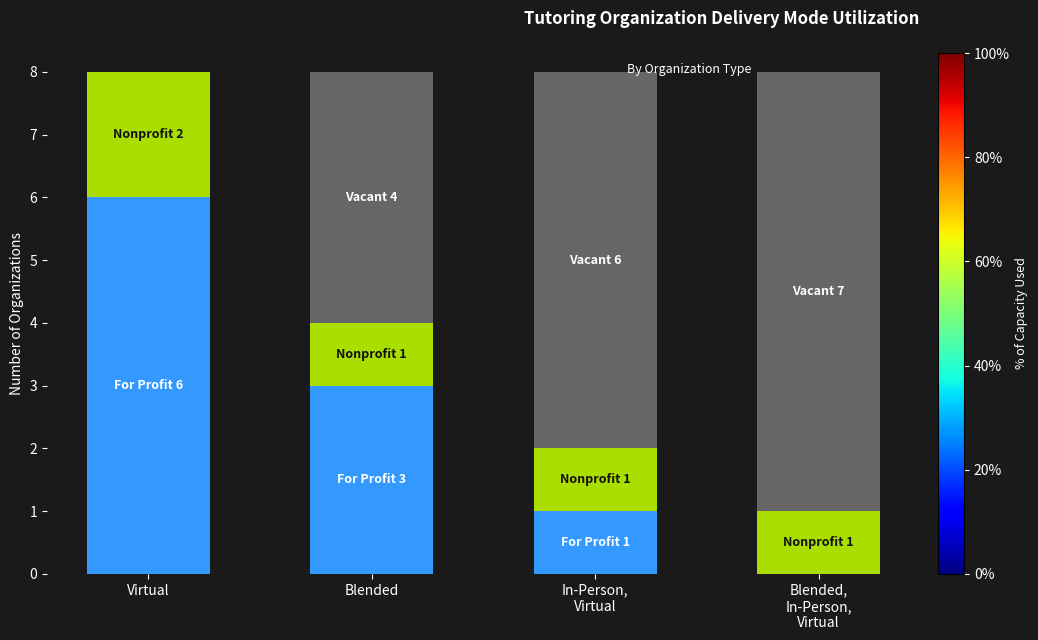

How many distinct data groups are displayed?

3